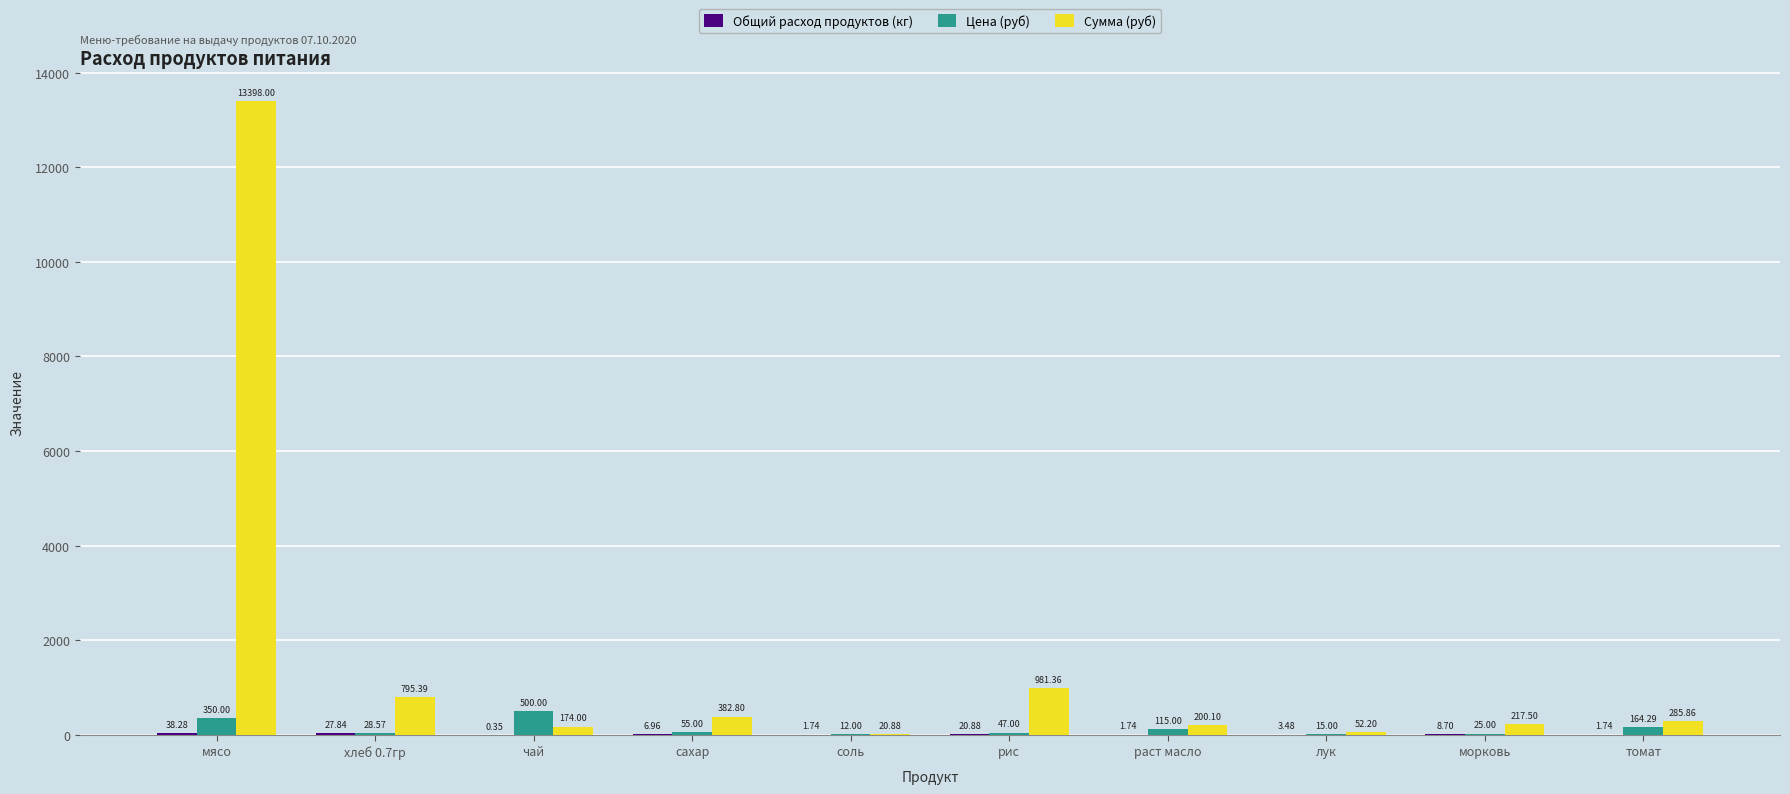

Which series has the largest total across all categories?

Сумма (руб)